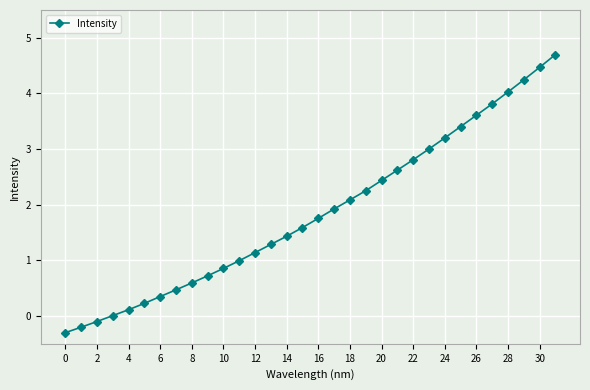

What is the value of the 19th point from the left?

2.1